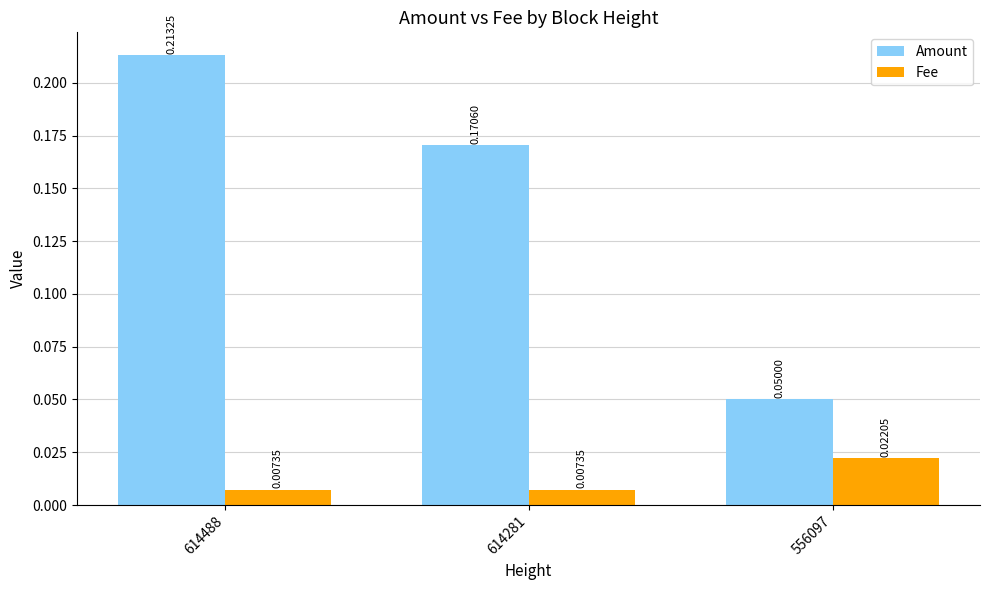

Is the value of Amount at 614281 greater than the value of Fee at 614488?

Yes